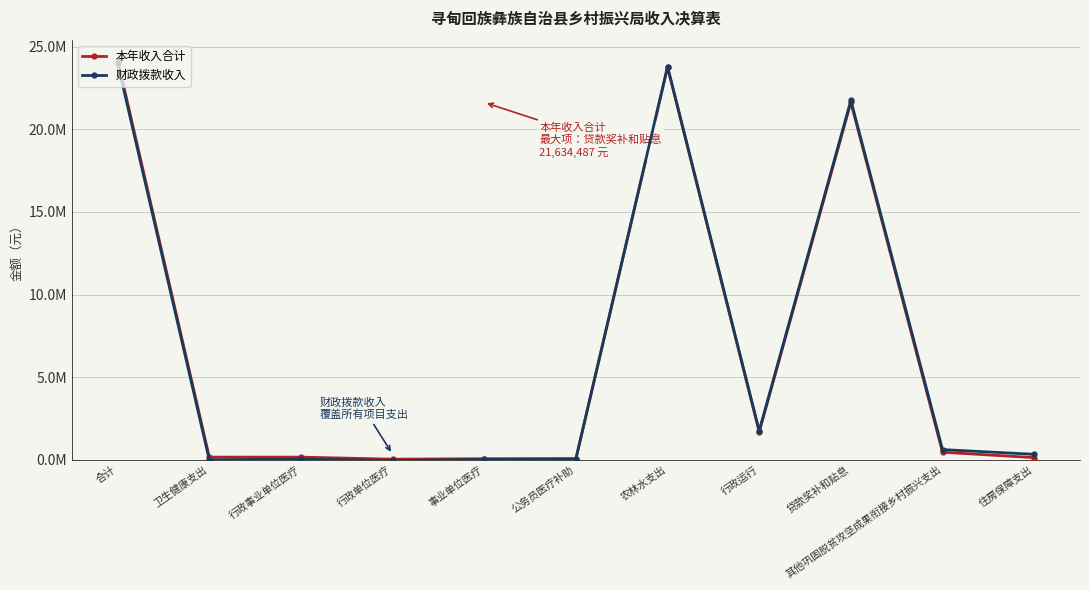

Is this an area chart (filled region under the line)?

No